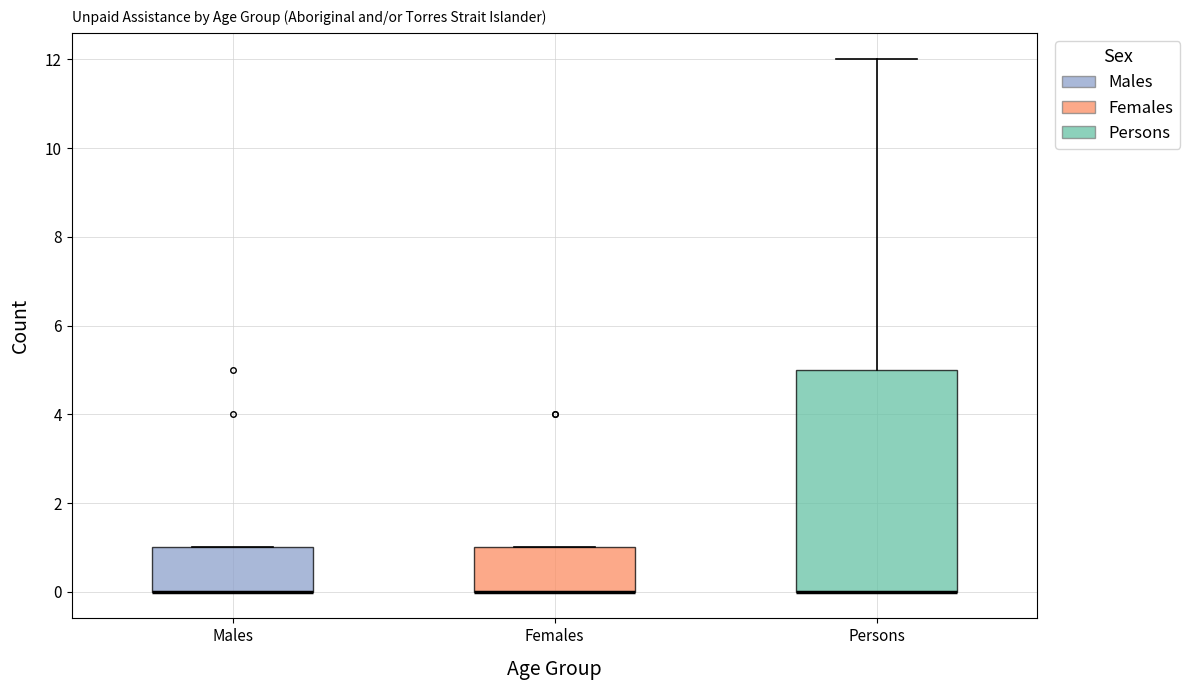

Reading left to right, read every box against the y-axis: the position of its median line, the range the box covers, and the ends of its whiskers. The values are not printed on the chart, so give them approximately, as read against the axis.

Males: median 0 (drawn on the box's lower edge), box 0 to 1, whiskers 0 to 1
Females: median 0 (drawn on the box's lower edge), box 0 to 1, whiskers 0 to 1
Persons: median 0 (drawn on the box's lower edge), box 0 to 5, whiskers 0 to 12